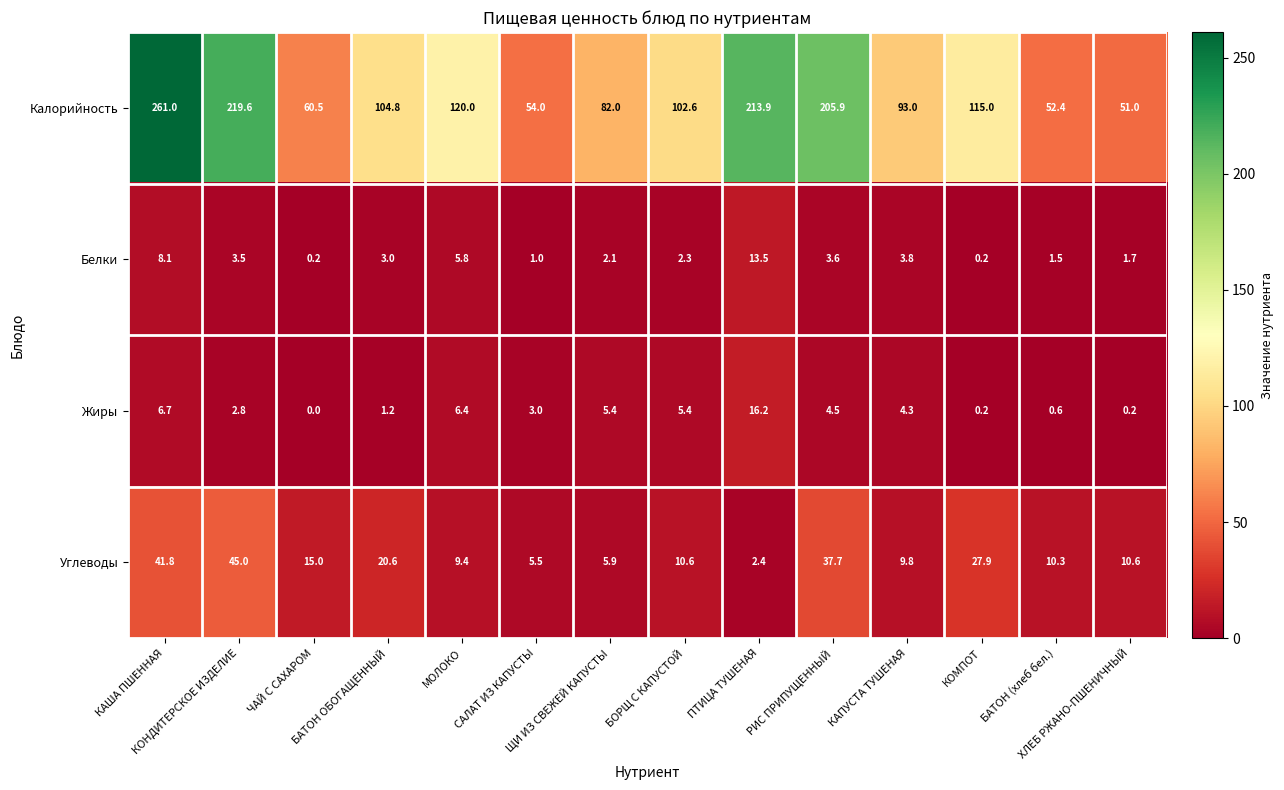

What is the difference between the maximum and minimum values in the Углеводы series?

42.6